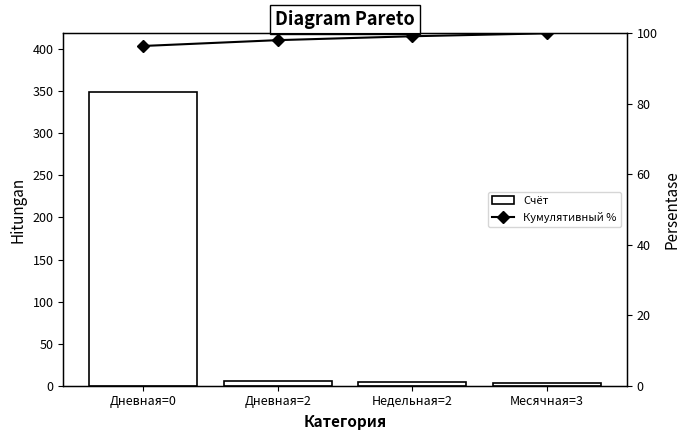

What is the total value across all series at Недельная=2?

103.2